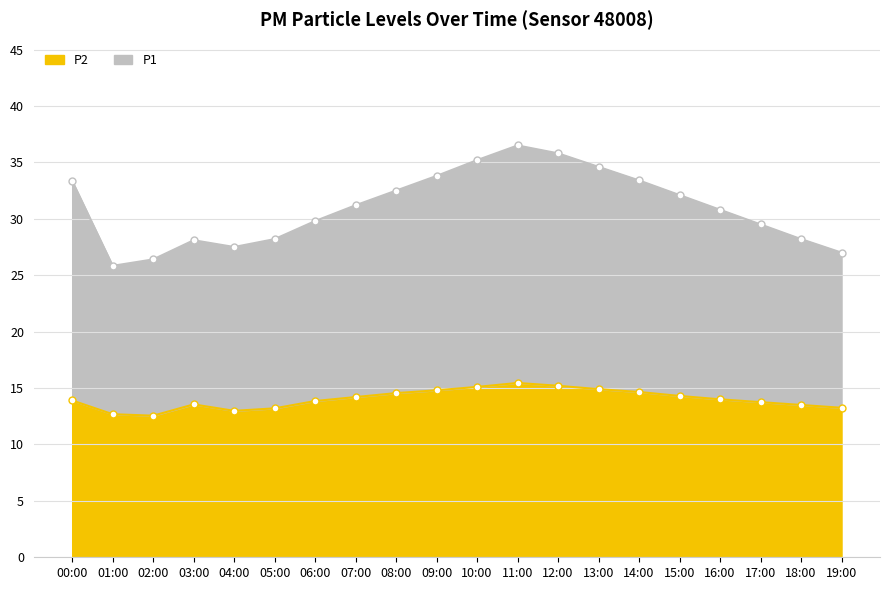

Between 02:00 and 19:00, which is larger?

19:00